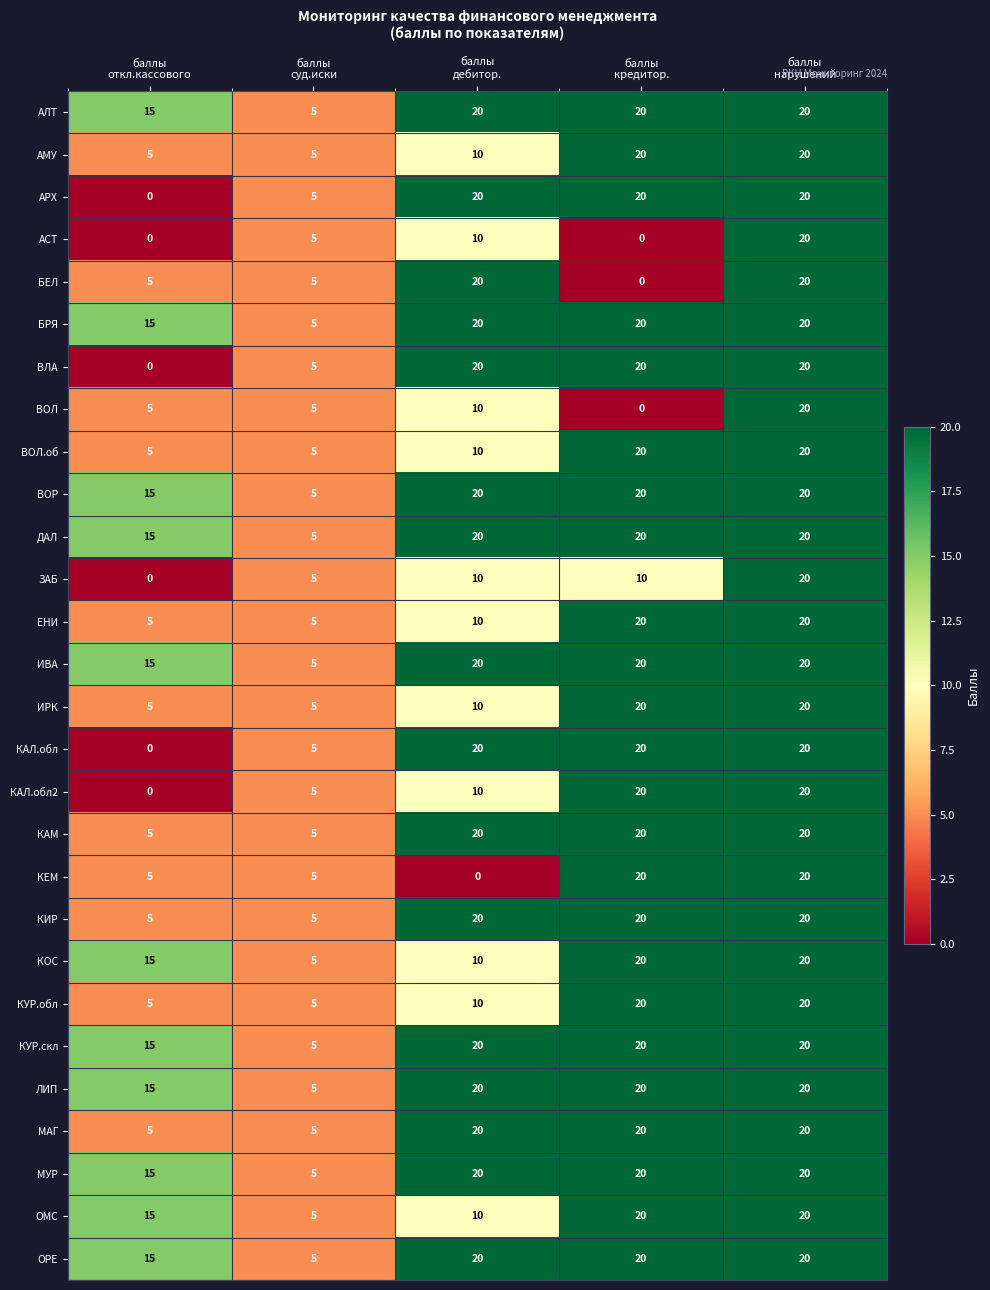

Count the ЗАБ values in the range 5 to 10.

3